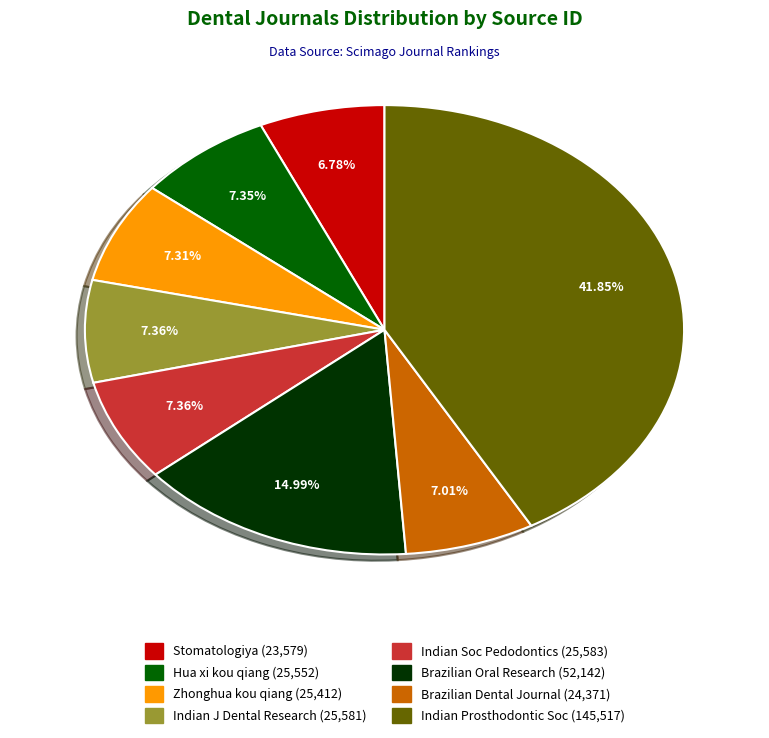

Does any single category account for the majority?

No